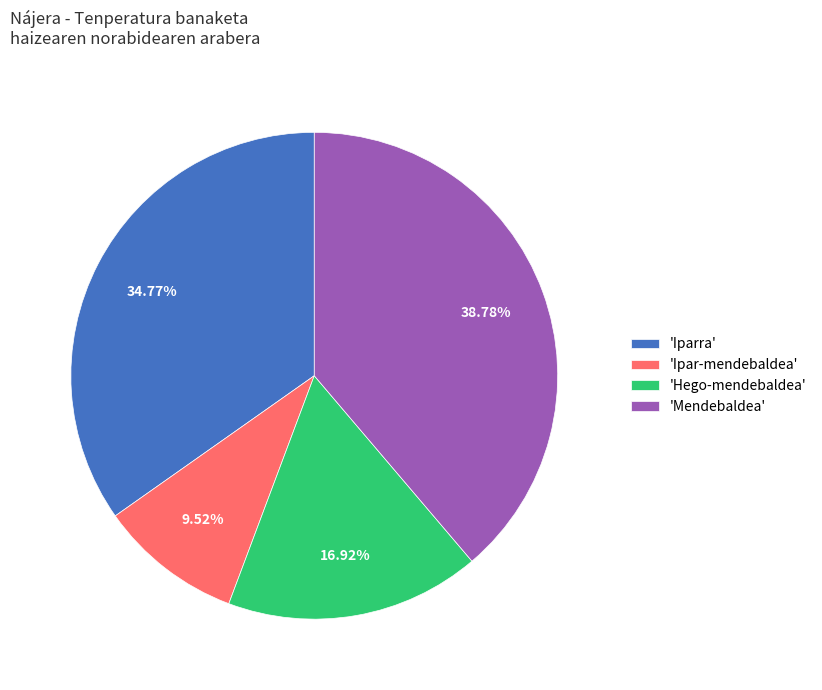

Combined, do 'Iparra' and 'Hego-mendebaldea' account for over 50%?

Yes